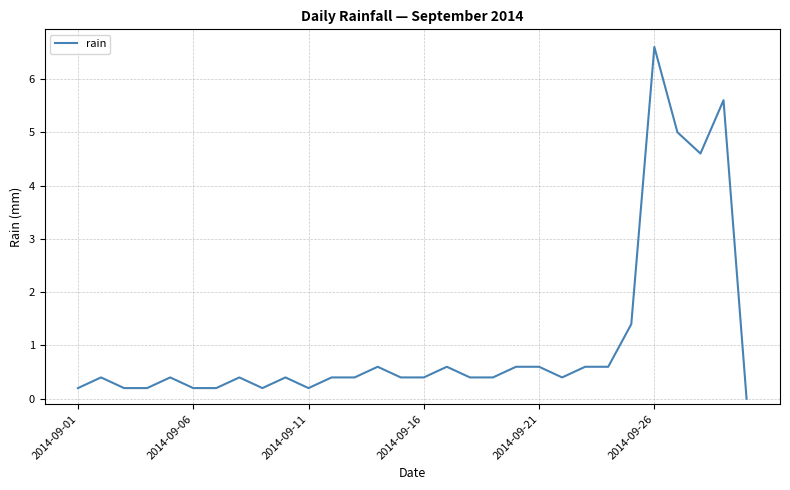

What is the maximum value shown in the chart?

6.6